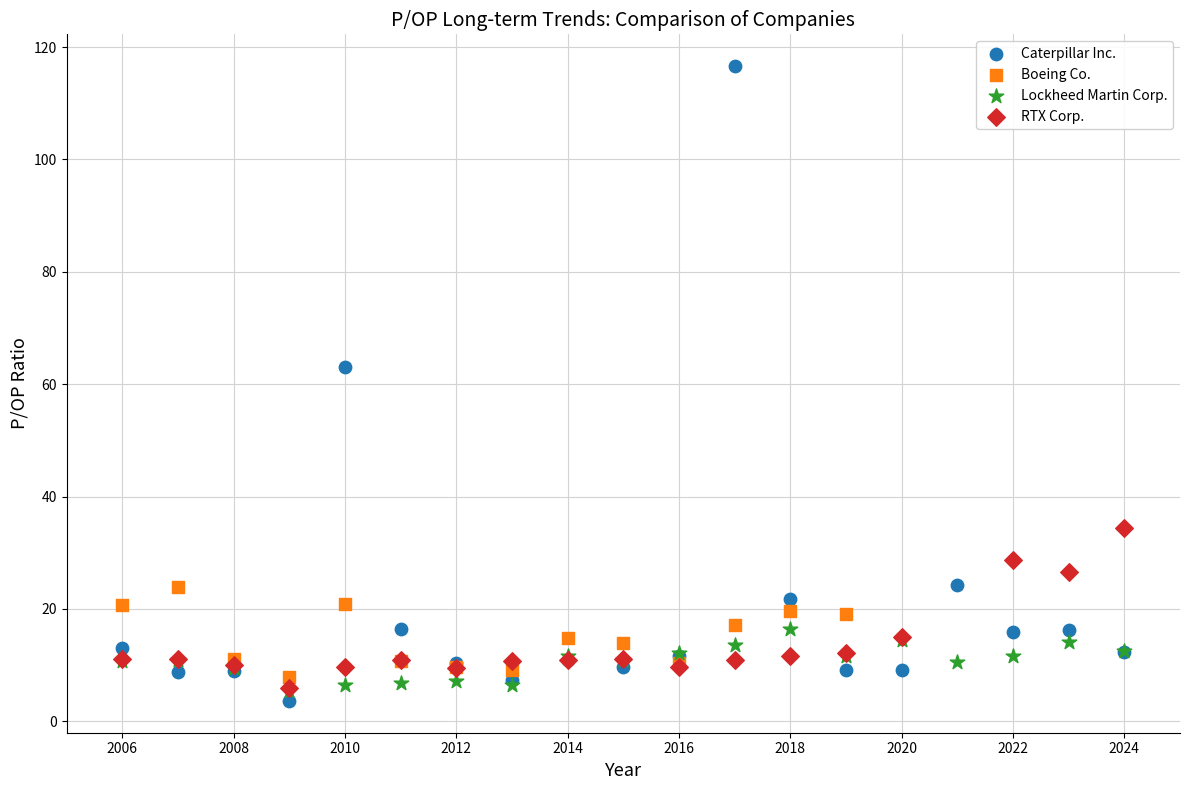

What are all the series names shown in the legend?

Caterpillar Inc., Boeing Co., Lockheed Martin Corp., RTX Corp.